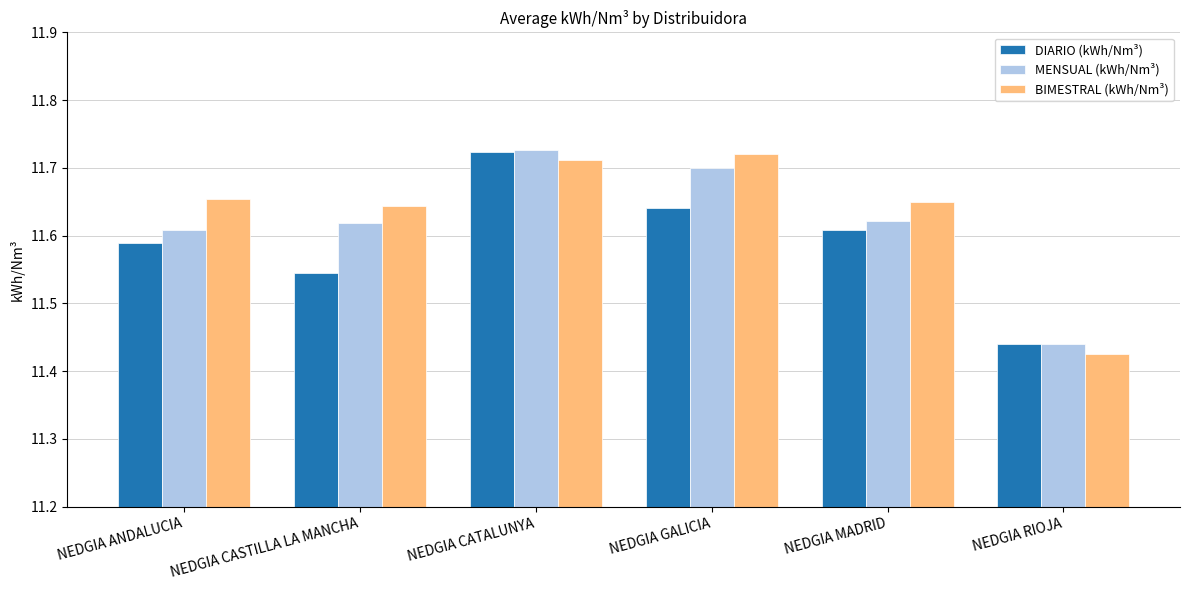

Which category has the highest value in the BIMESTRAL (kWh/Nm³) series?

NEDGIA GALICIA